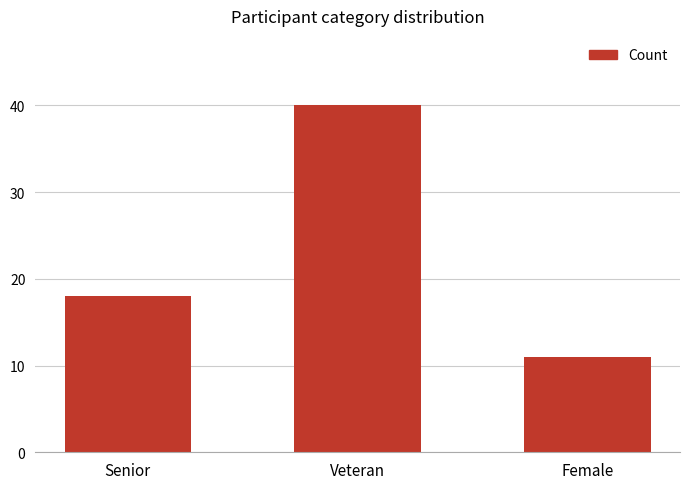

How many bars are there in total?

3